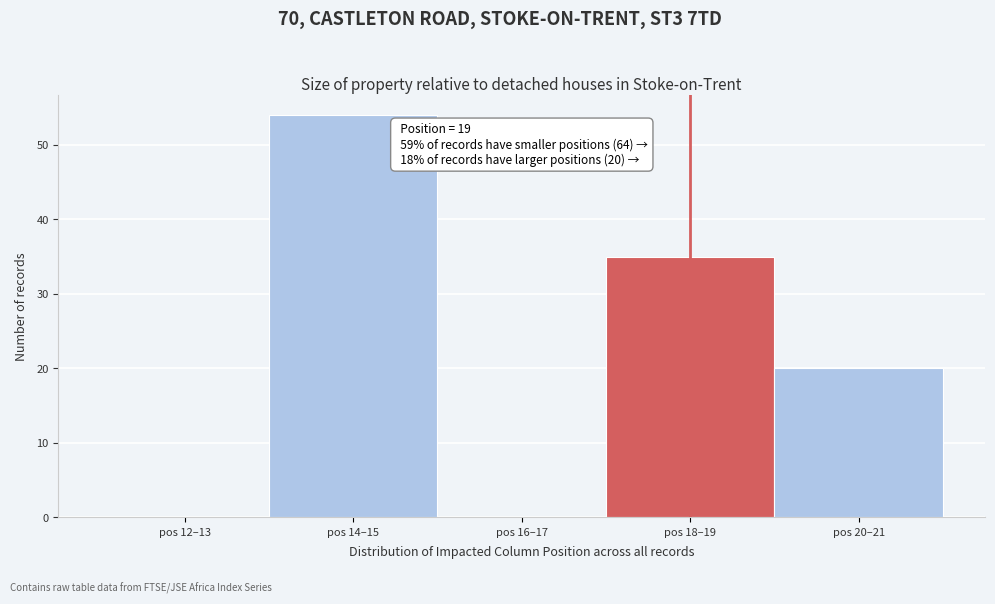

Reading left to right, extract all data points from this chart.

pos 12–13=0	pos 14–15=54	pos 16–17=0	pos 18–19=35	pos 20–21=20